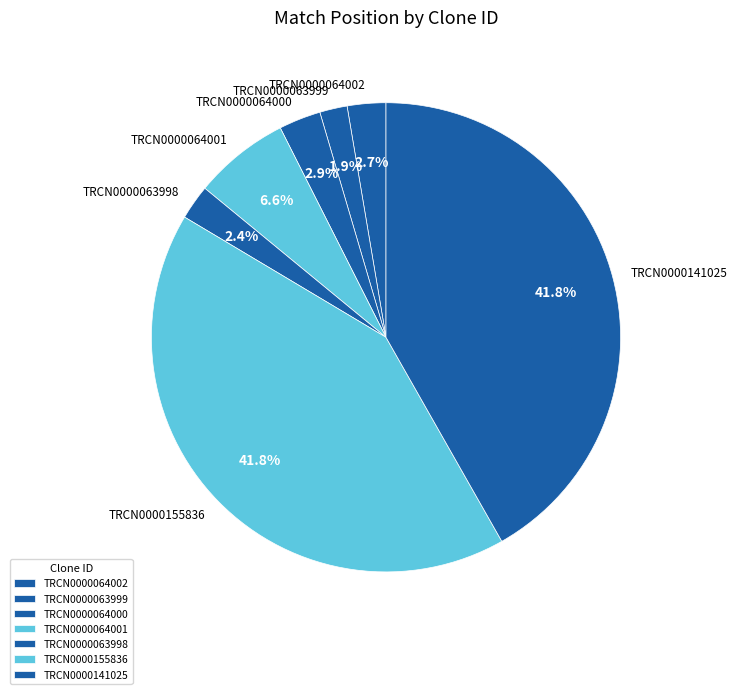

Approximately how many times larger is the value at TRCN0000063999 compared to TRCN0000064000?

0.7